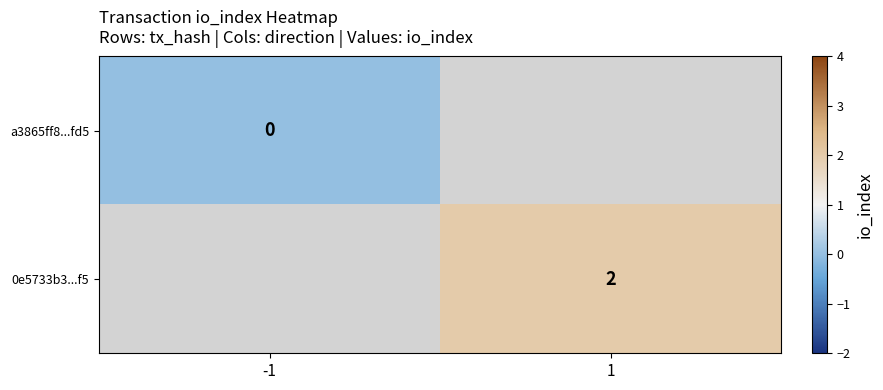

How many distinct data groups are displayed?

2